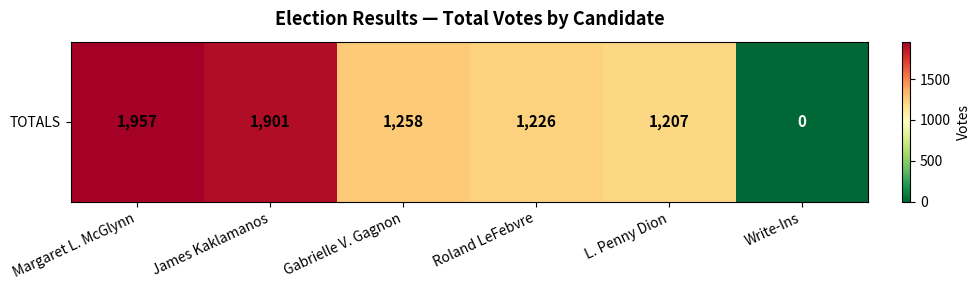

Between Margaret L. McGlynn and Gabrielle V. Gagnon, which is larger?

Margaret L. McGlynn